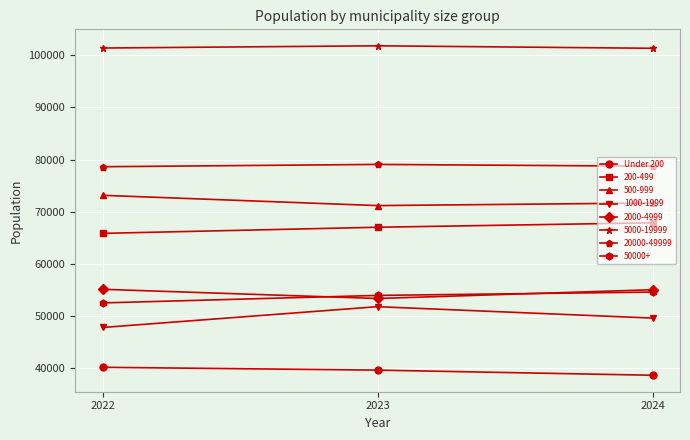

The value of Under 200 at 2024 is 38698. True or false?

True